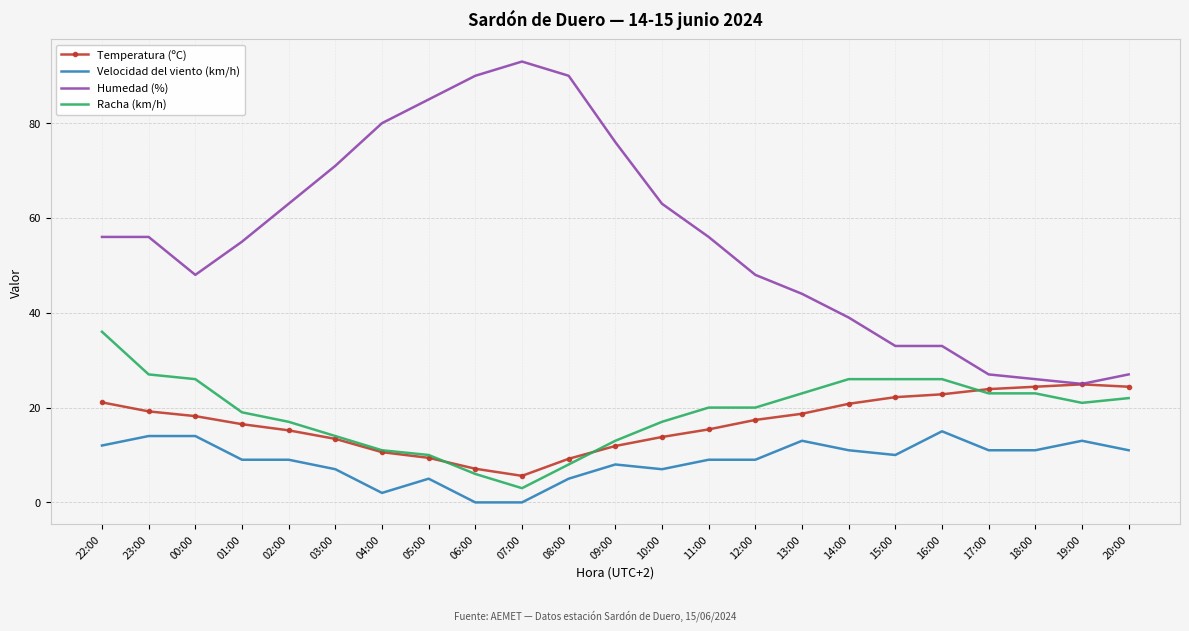

What is the average value of the Velocidad del viento (km/h) series?

8.9